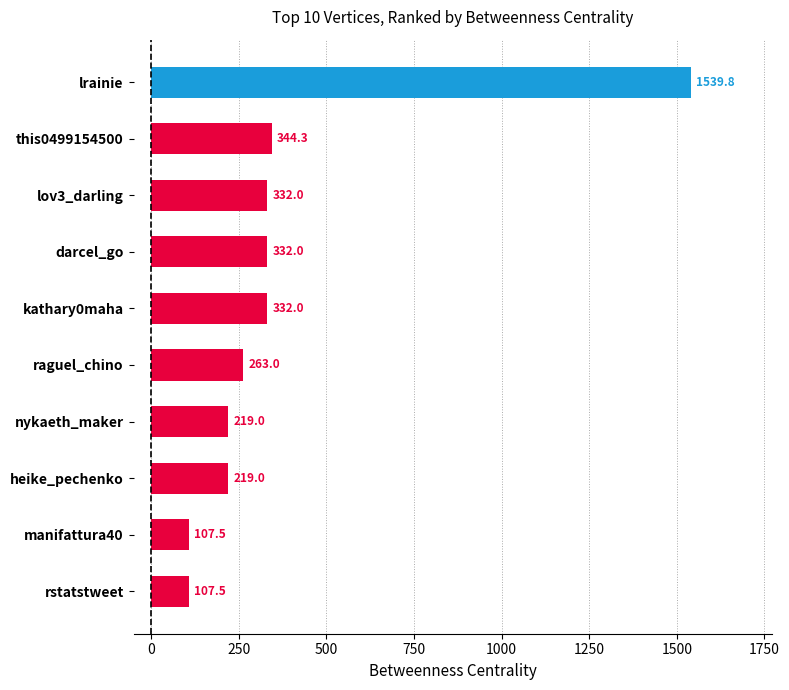

What is the change in value from manifattura40 to darcel_go?

+224.5